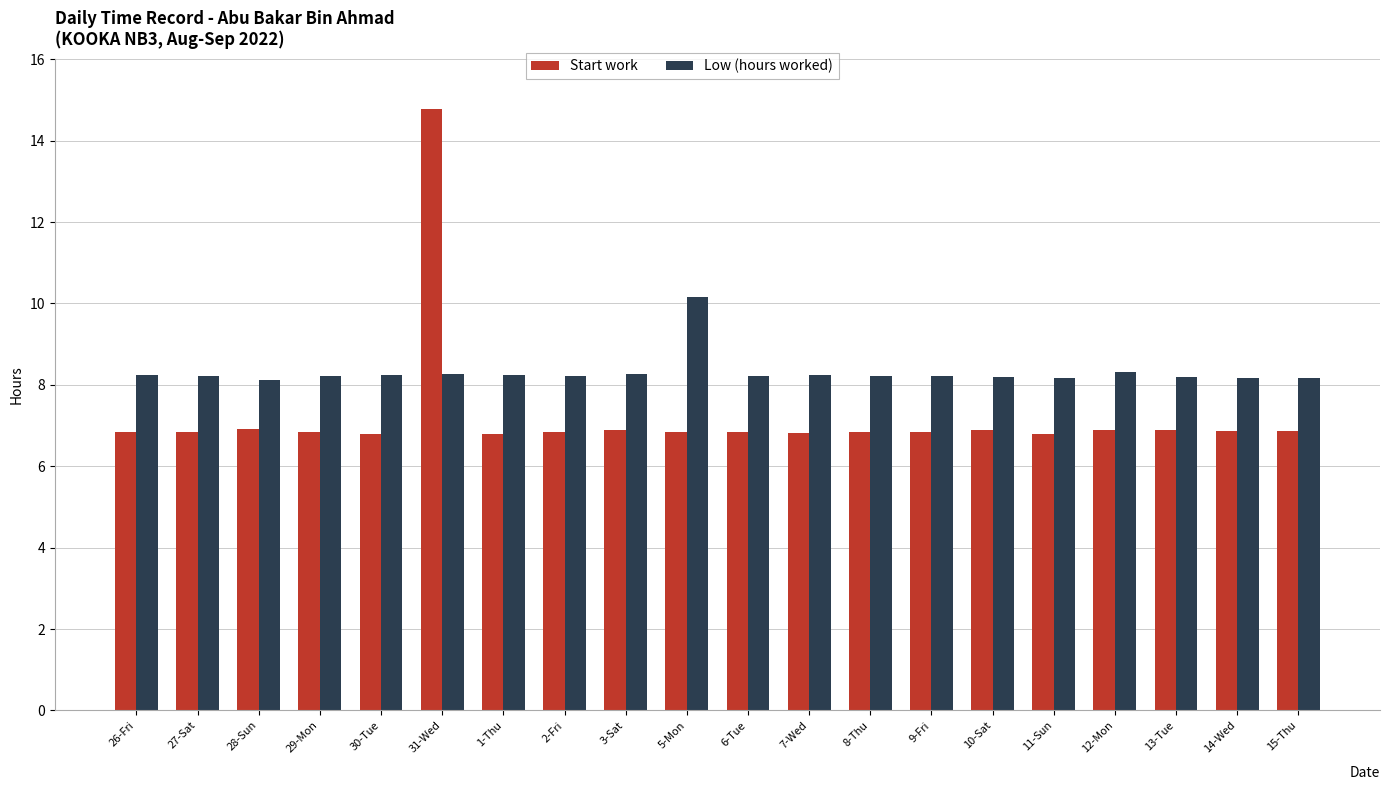

What is the difference between the Low (hours worked) values at 1-Thu and 15-Thu?

0.1